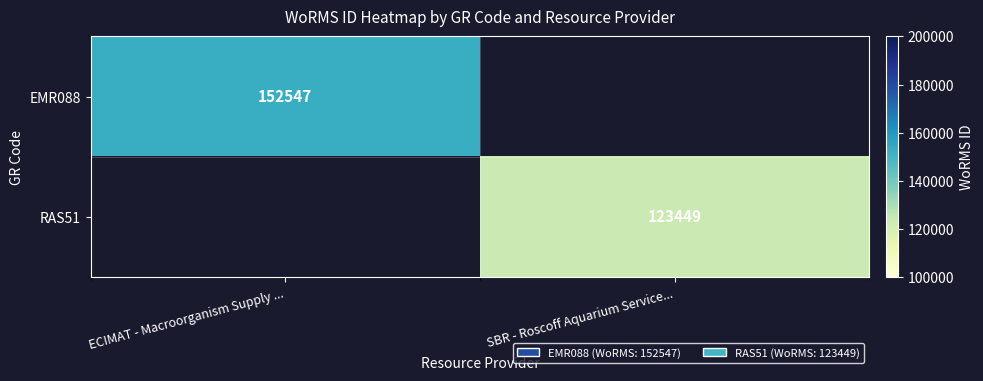

How many series are shown in this chart?

2